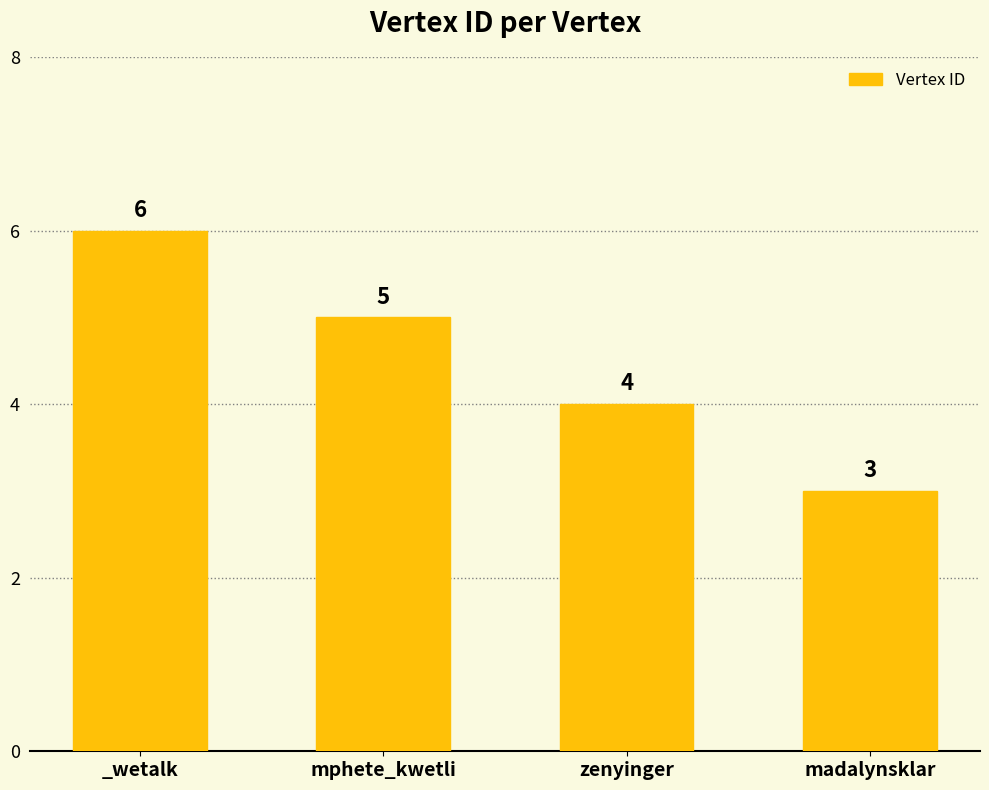

What is the change in value from mphete_kwetli to madalynsklar?

-2